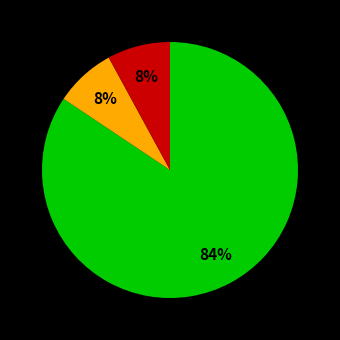

How many segments does this pie chart have?

3